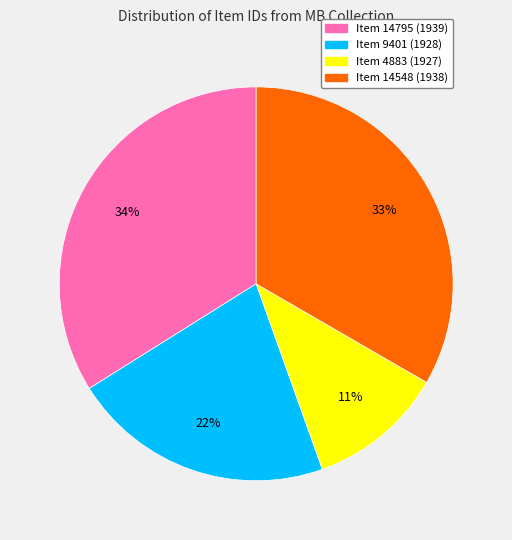

True or false: Item 14795 (1939) accounts for 34% of the total.

True